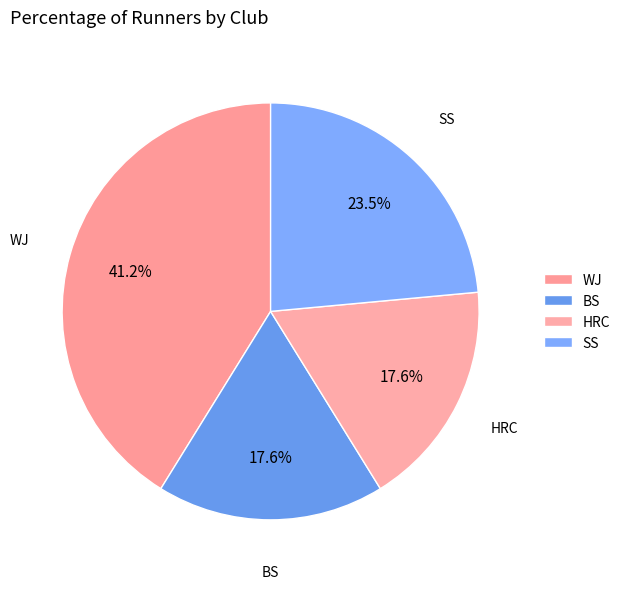

To the nearest percent, what percentage of the pie is SS?

24%